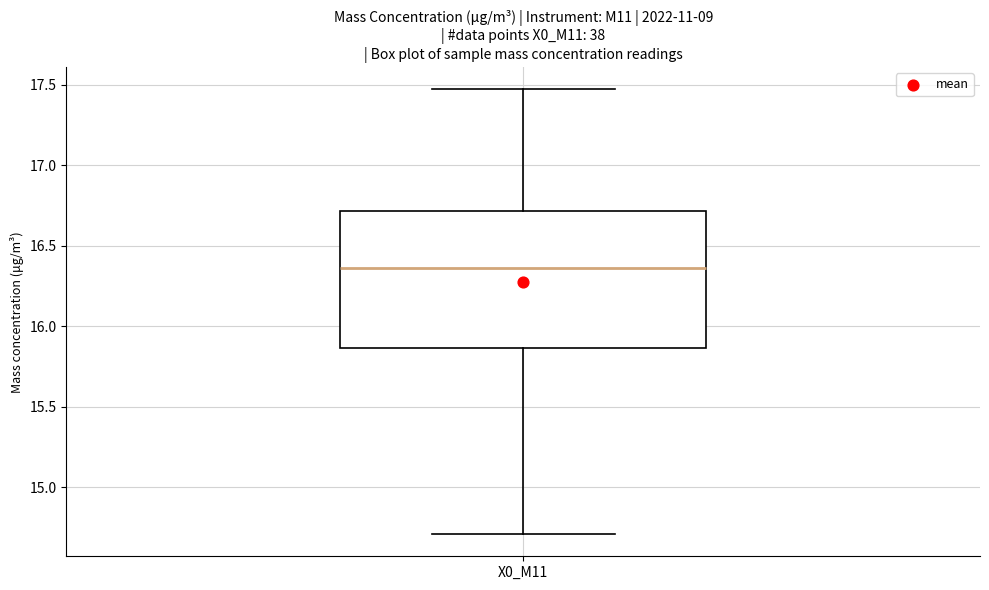

Where is the upper edge of the box for X0_M11 on the y-axis? The values are not printed on the chart, so give them approximately, as read against the axis.

16.70